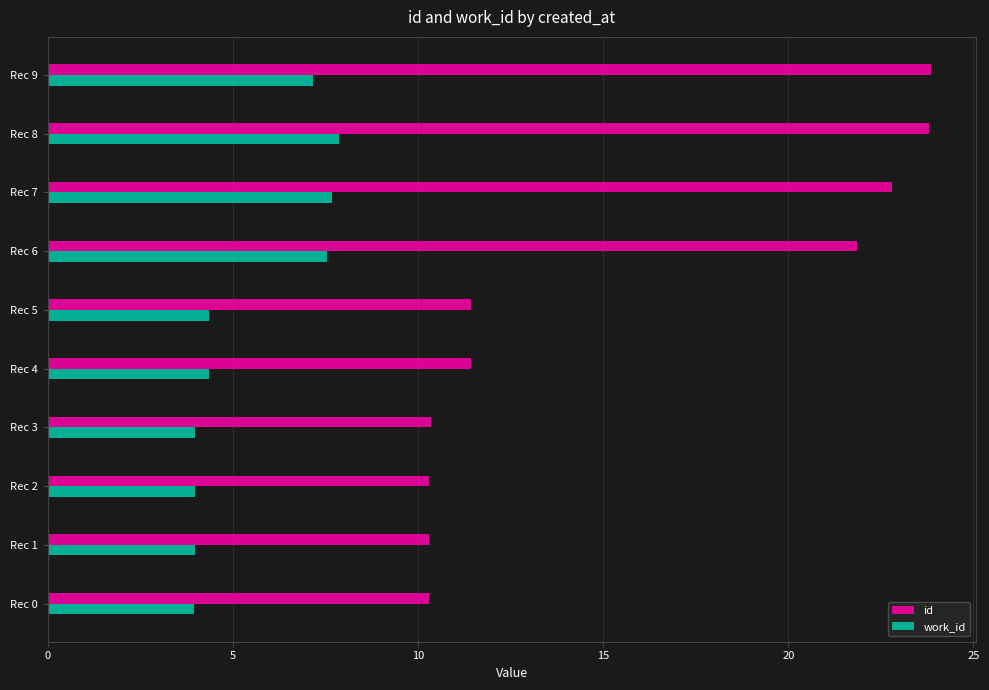

What is the lowest value of the id series?

10.3